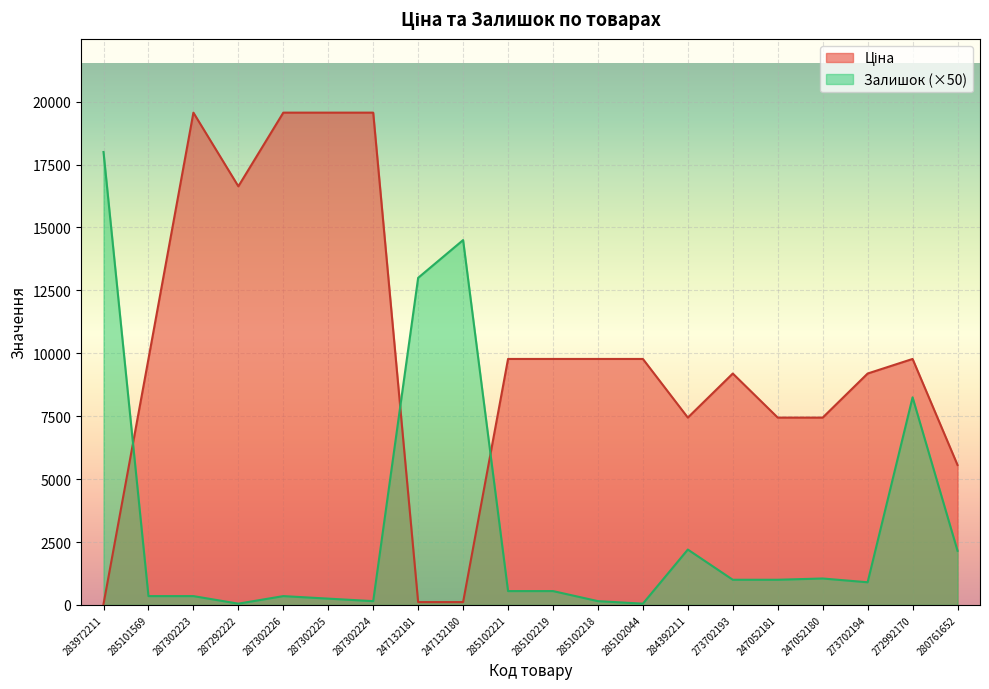

At which category does the chart reach its minimum across all series?

283972211